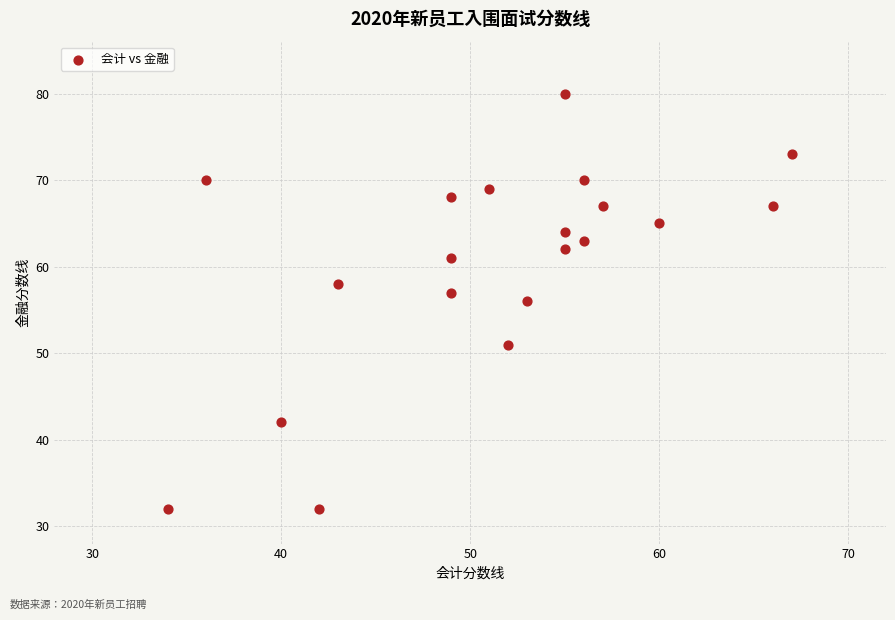

What is the range of X values (max minus min)?

33